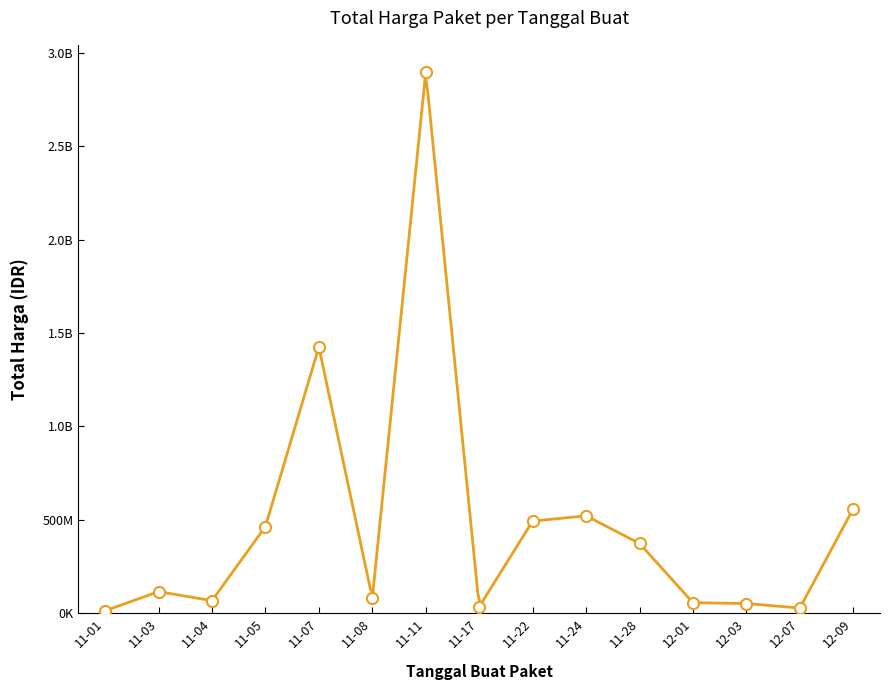

What value does the data have at 2021-11-22, to the nearest 50?

49730050